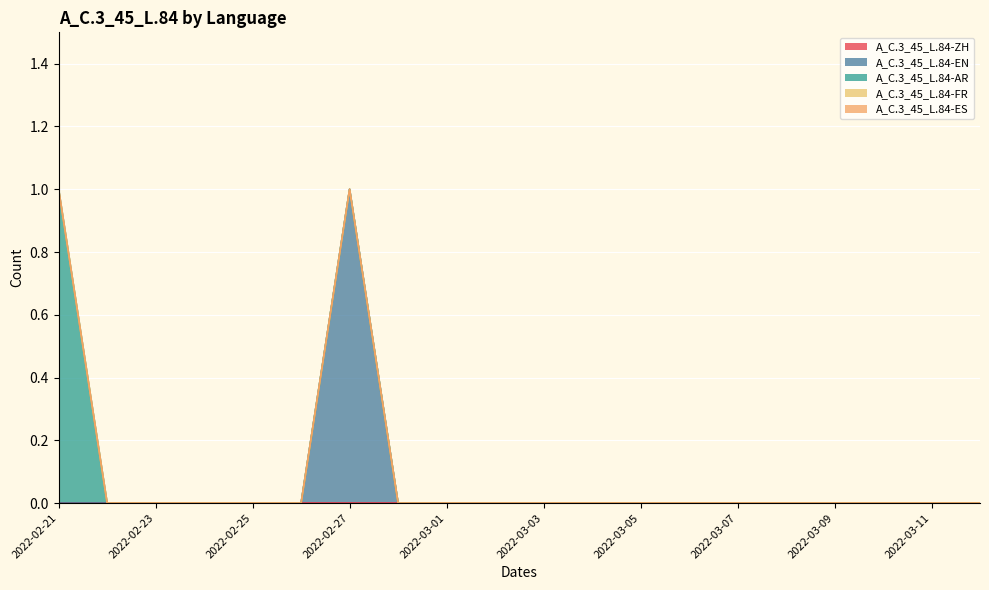

Is the value of A_C.3_45_L.84-FR at 2022-02-27 greater than the value of A_C.3_45_L.84-EN at 2022-02-25?

No